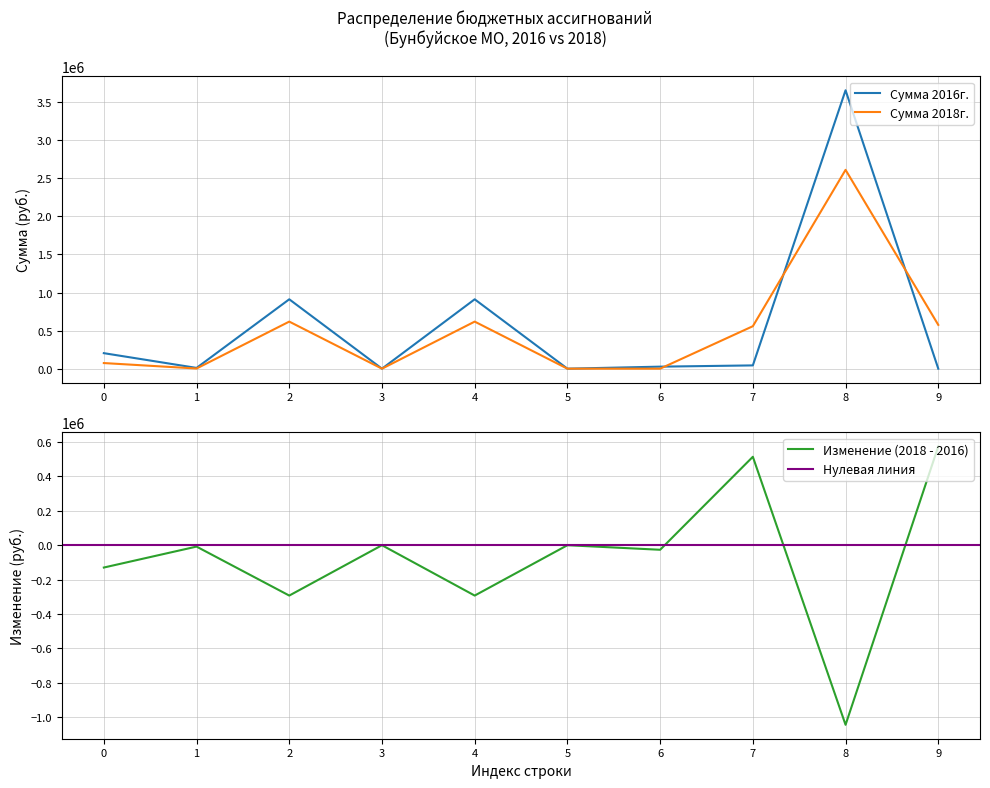

How many intersections are there between Сумма 2016г. and Сумма 2018г.?

3